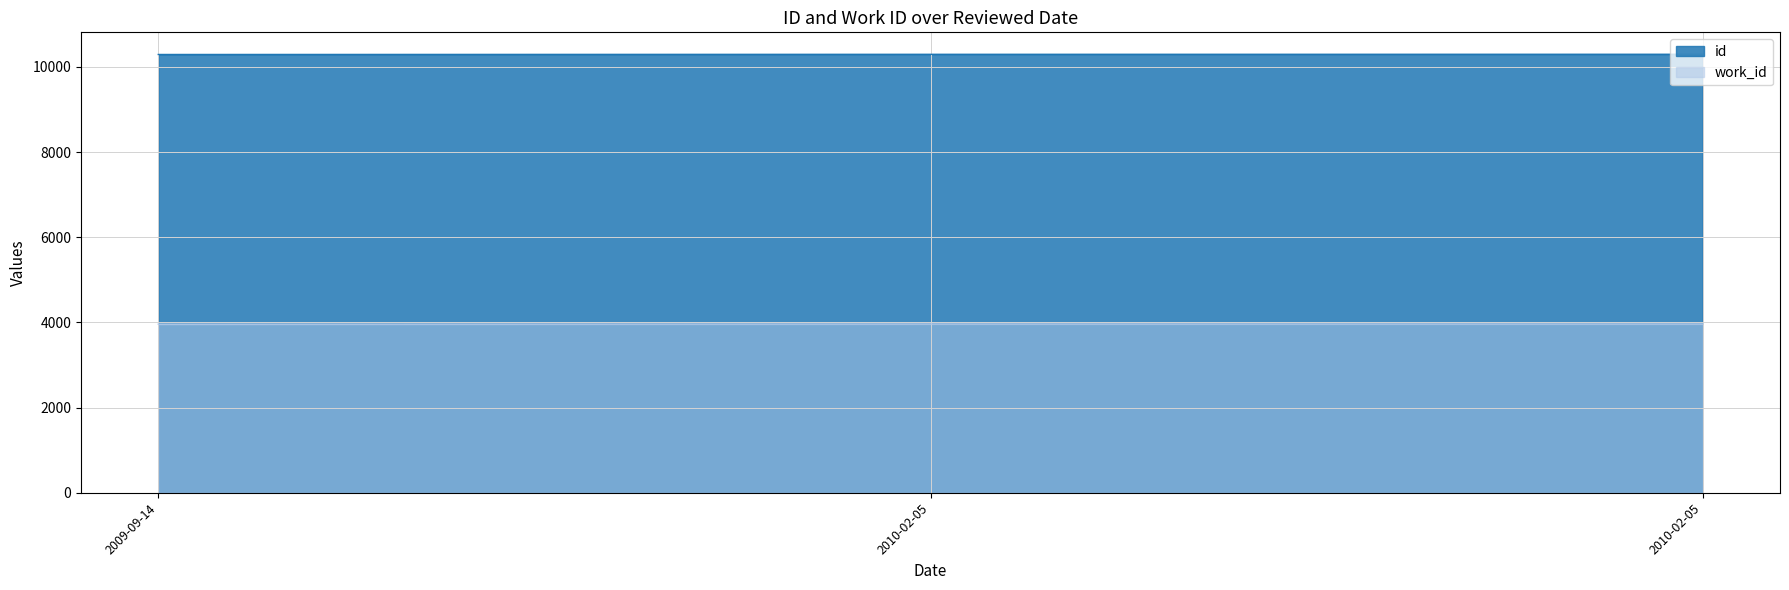

What is the difference between the highest and lowest values at 2009-09-14?

6333